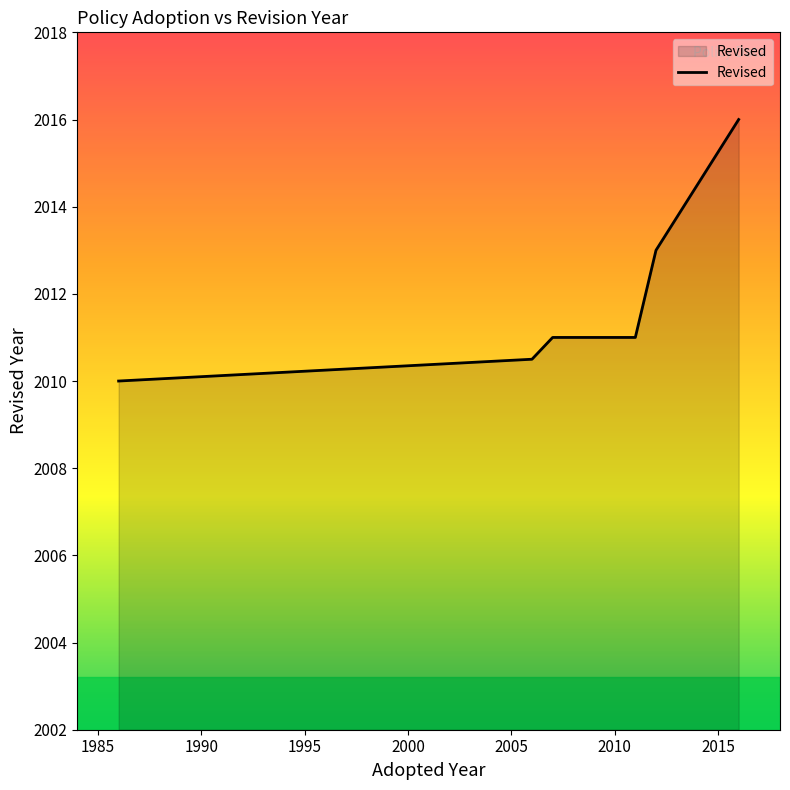

What is the average value?

2011.9